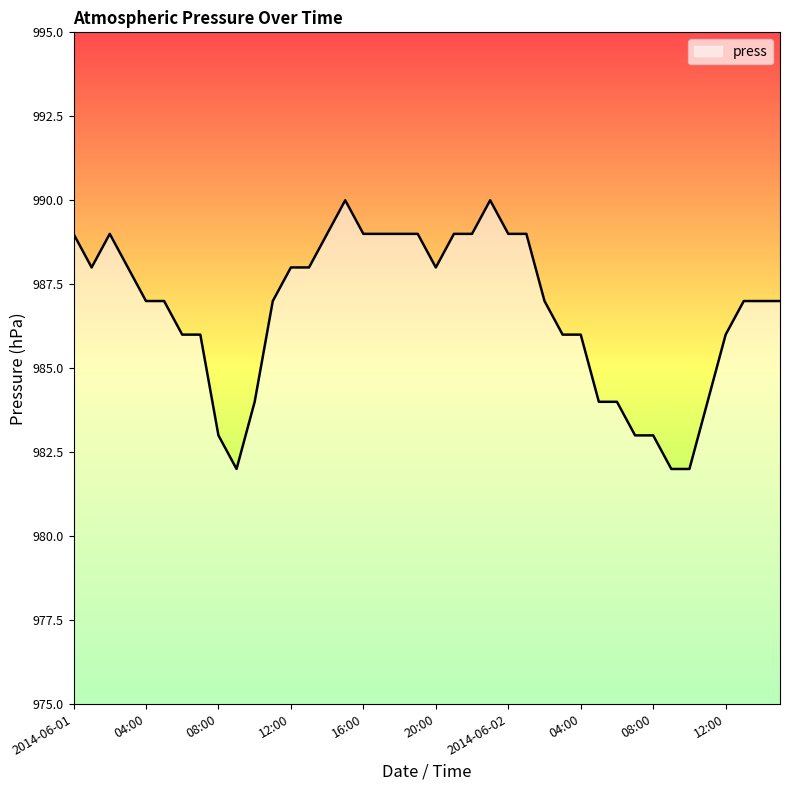

What is the greatest value displayed?

990